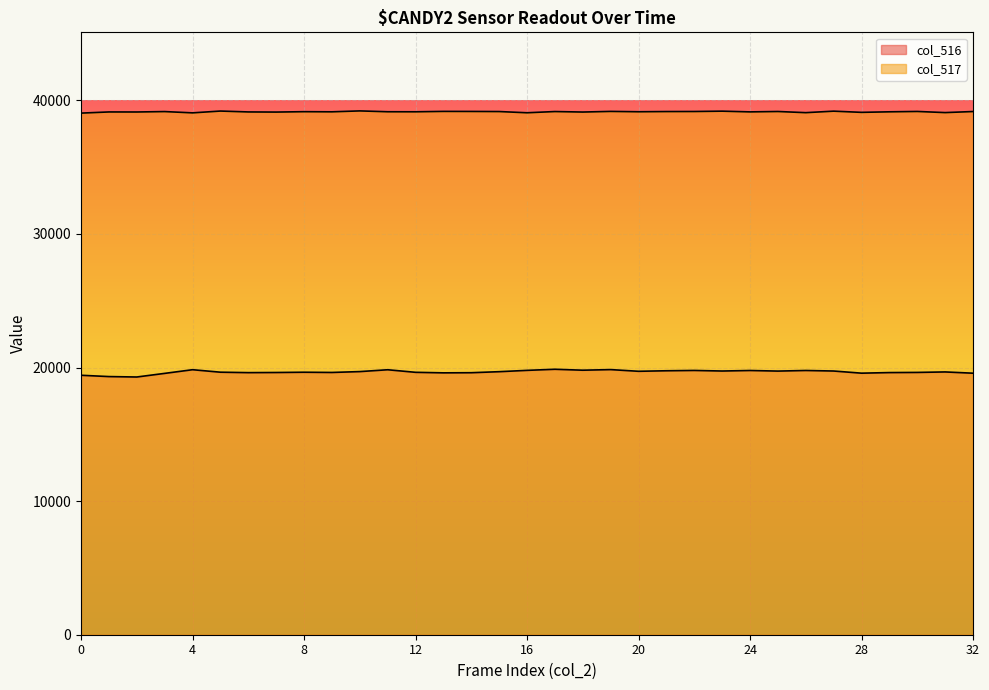

What is the total value across all series at 10?

58914